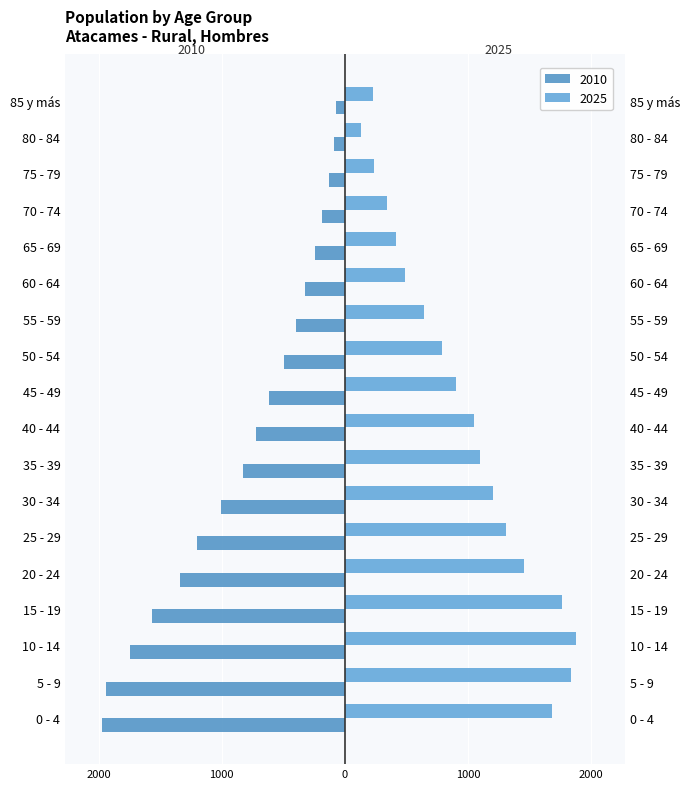

How many bars are there in each group?

2